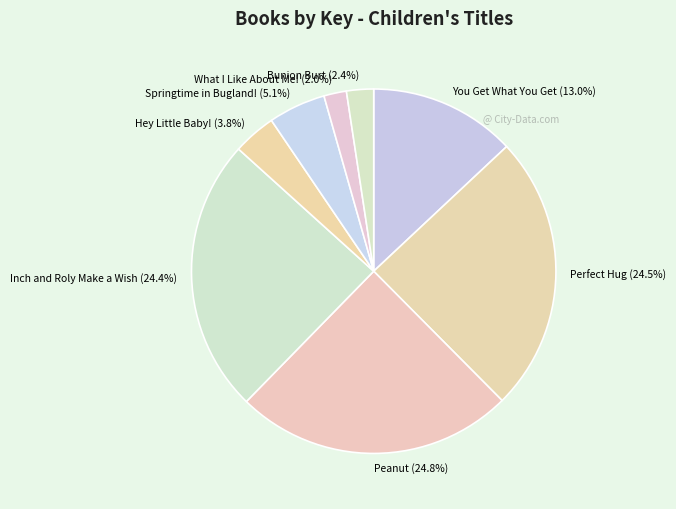

Approximately how many times larger is the value at You Get What You Get compared to Perfect Hug?

0.5